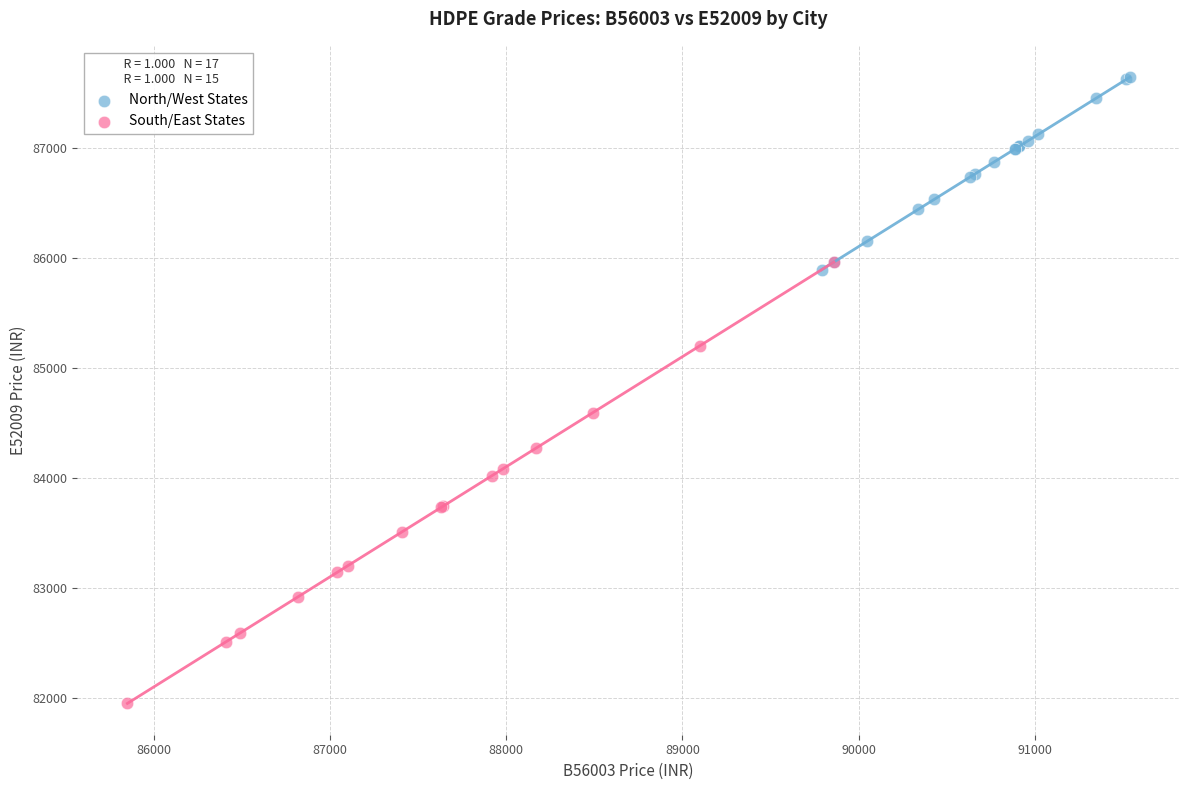

Which series reaches the minimum Y coordinate?

South/East States